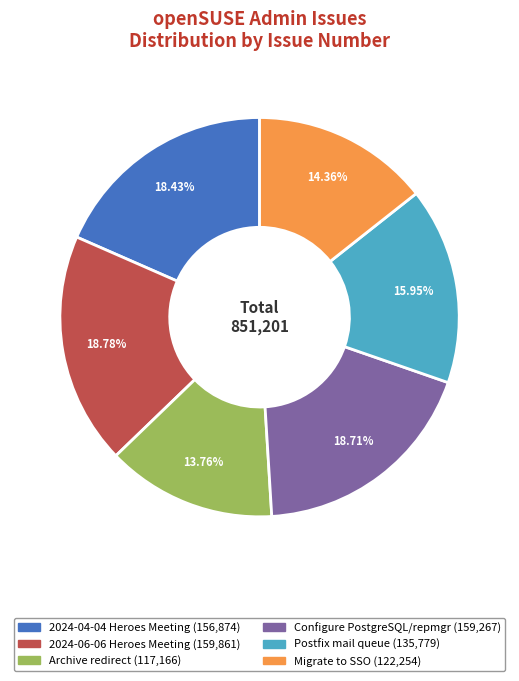

Combined, what portion of the pie is Archive redirect and Postfix mail queue?

29.7%